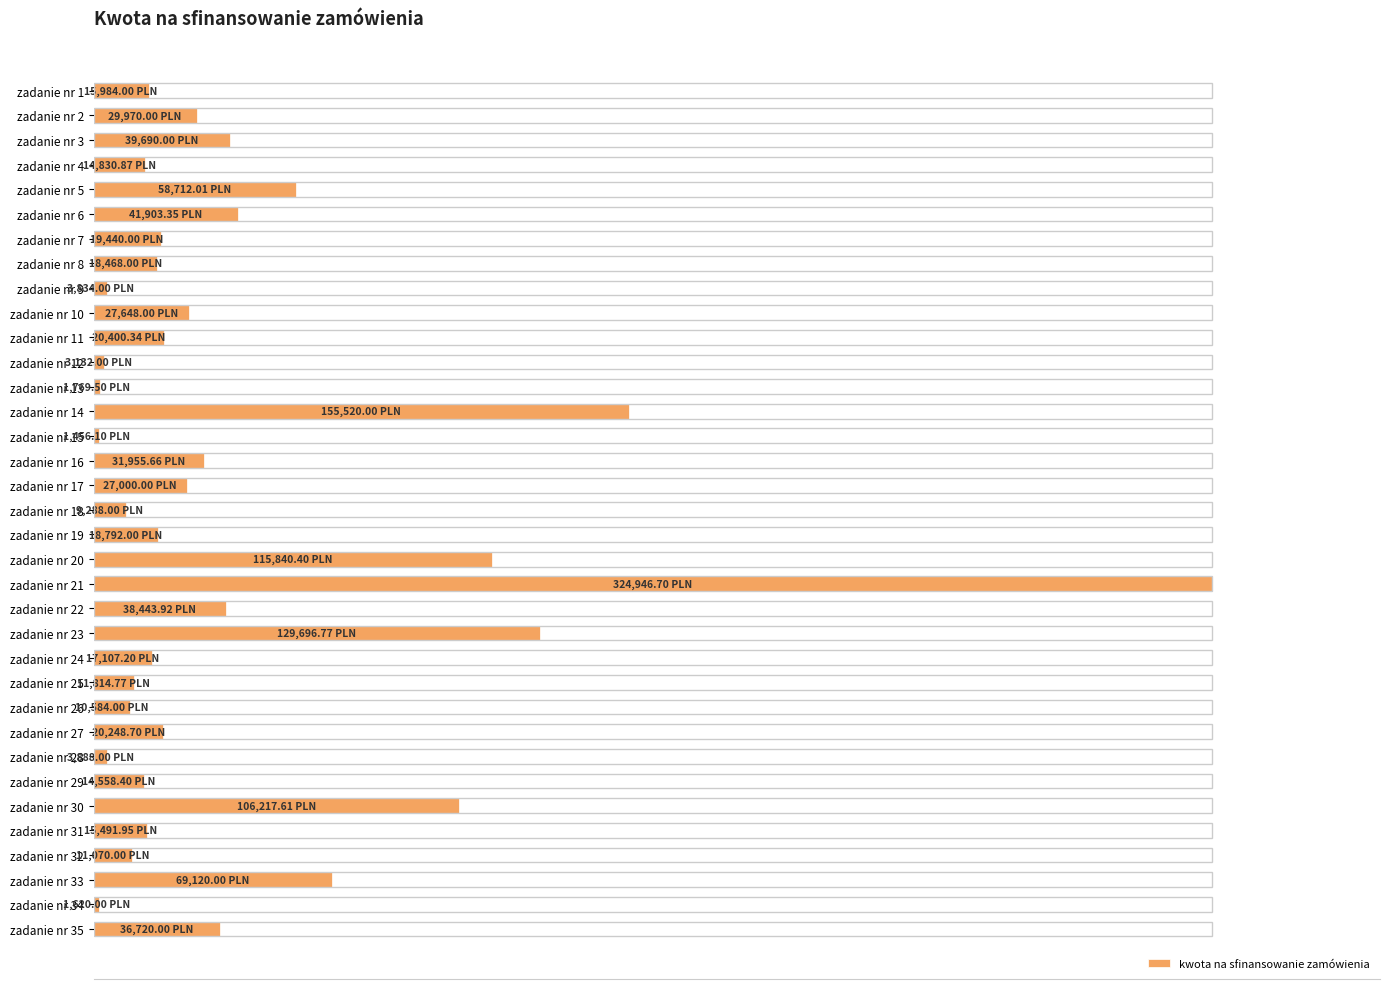

How many data points are less than 5?

14